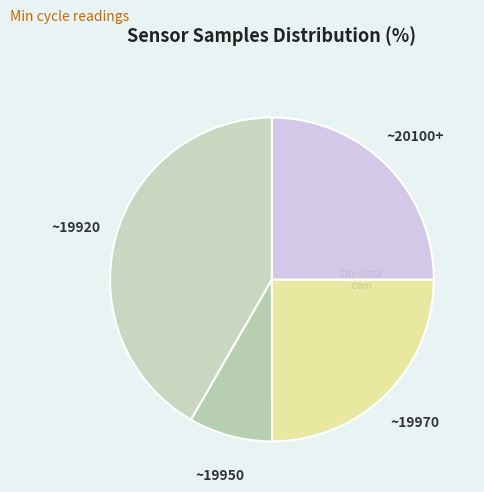

Is it true that ~19950 is 18% of the pie?

False